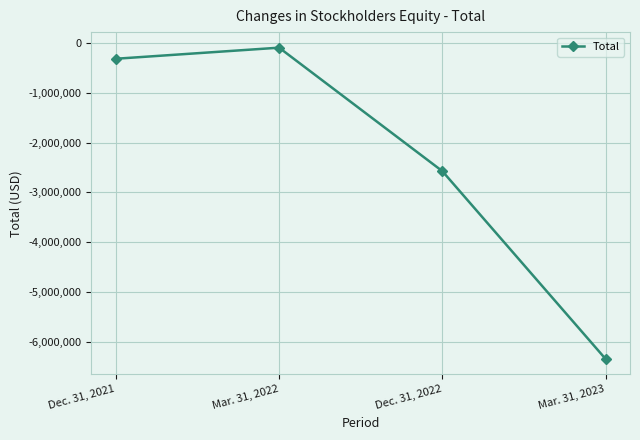

What is the label of the 1st point from the right?

Mar. 31, 2023